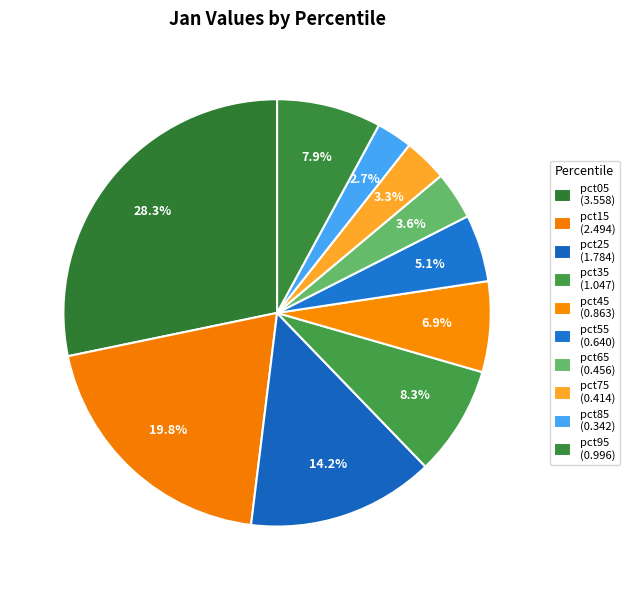

To the nearest percent, what portion does pct45 represent?

7%